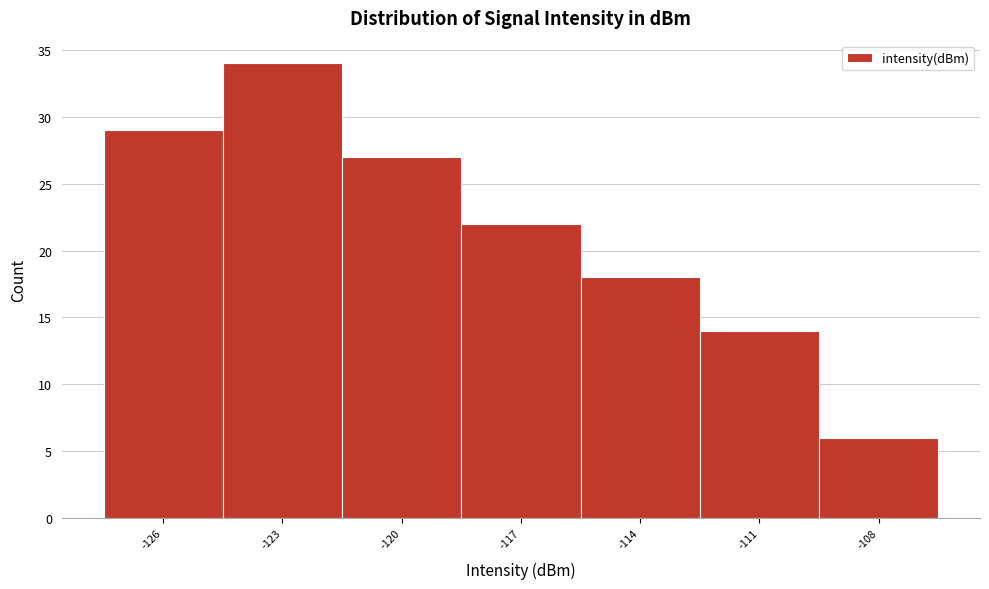

Reading left to right, extract all data points from this chart.

-126=29	-123=34	-120=27	-117=22	-114=18	-111=14	-108=6